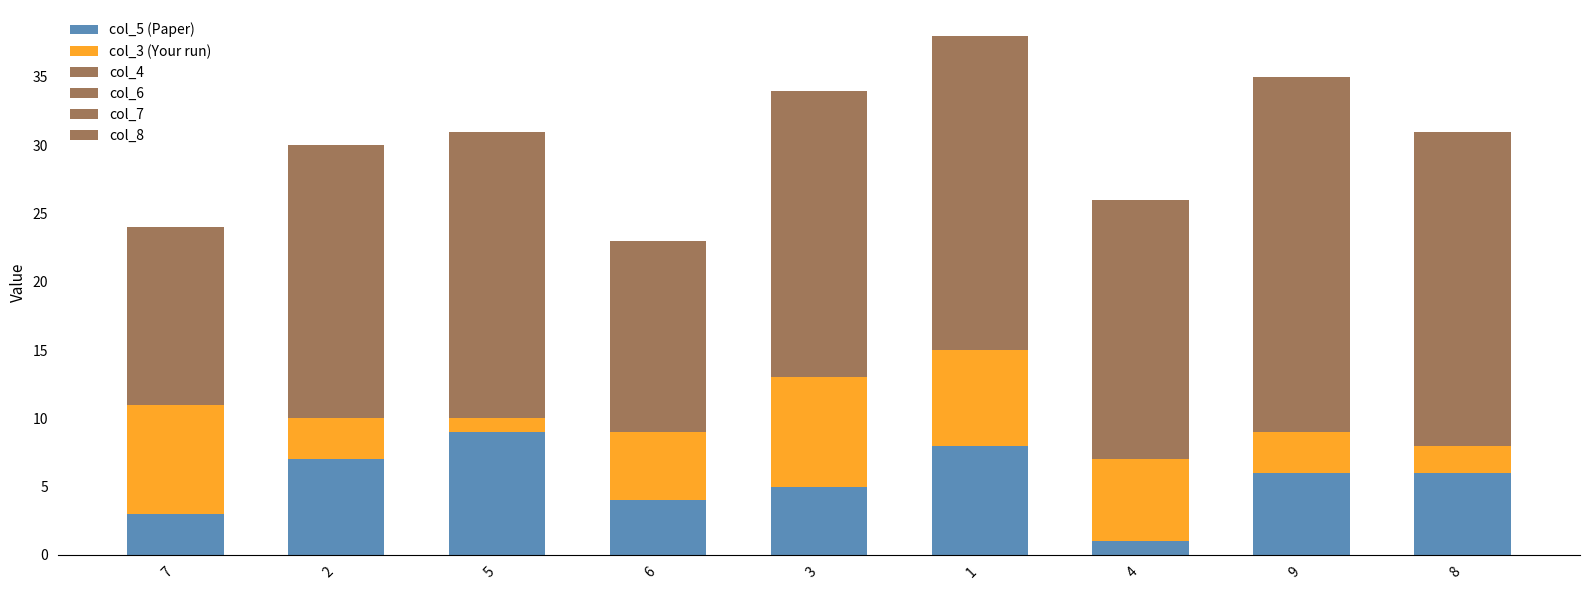

Does the chart contain any negative values?

No